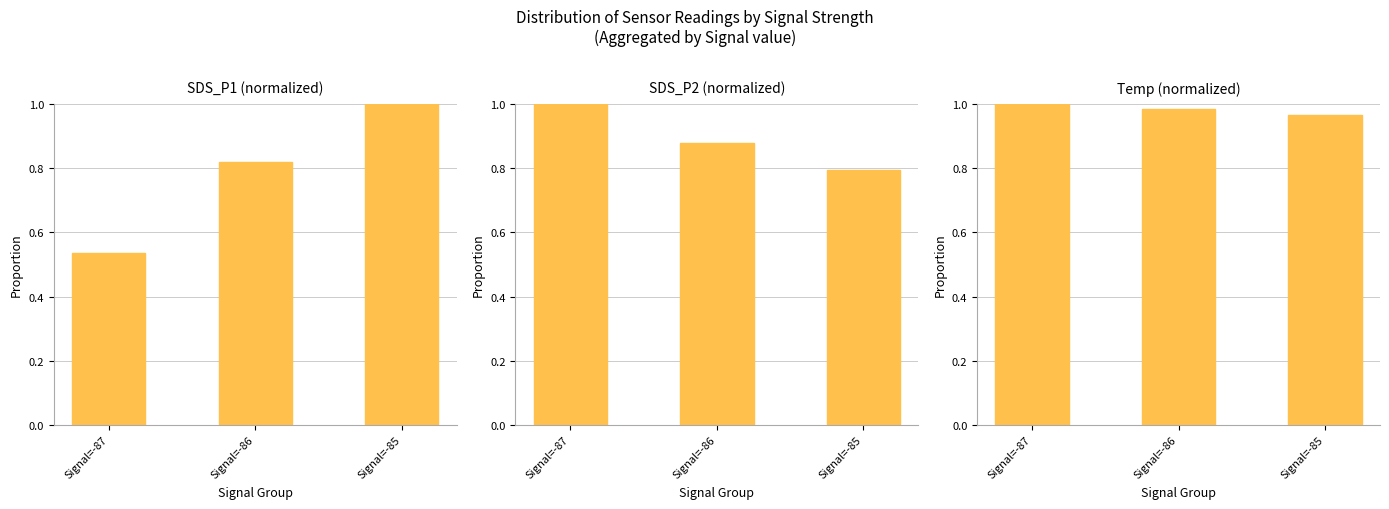

What is the spread (max minus min) of values at Signal=-87?

0.5